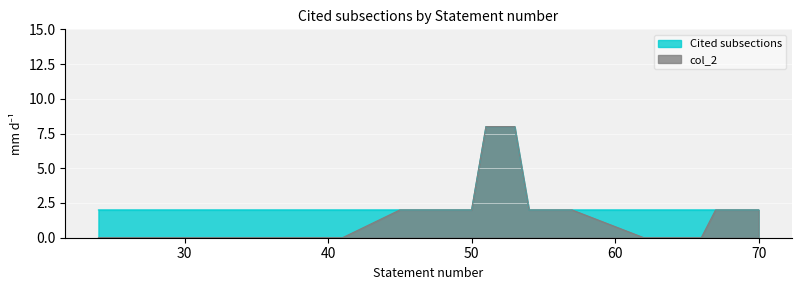

True or false: Cited subsections and col_2 cross at least once.

False